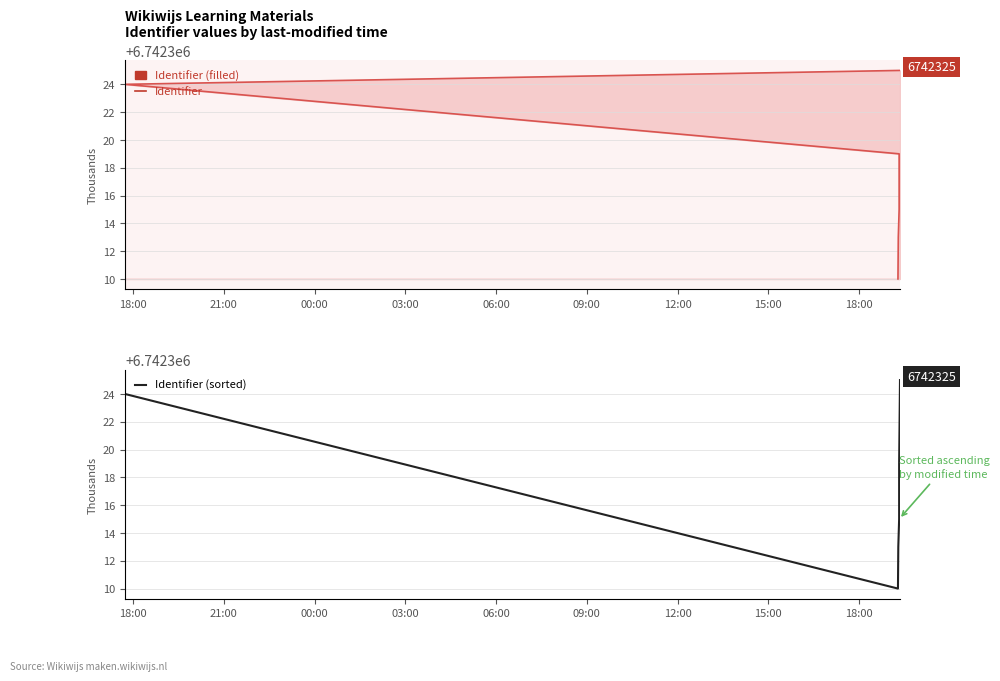

Is it true that Identifier equals 1848149 at 09:00?

False